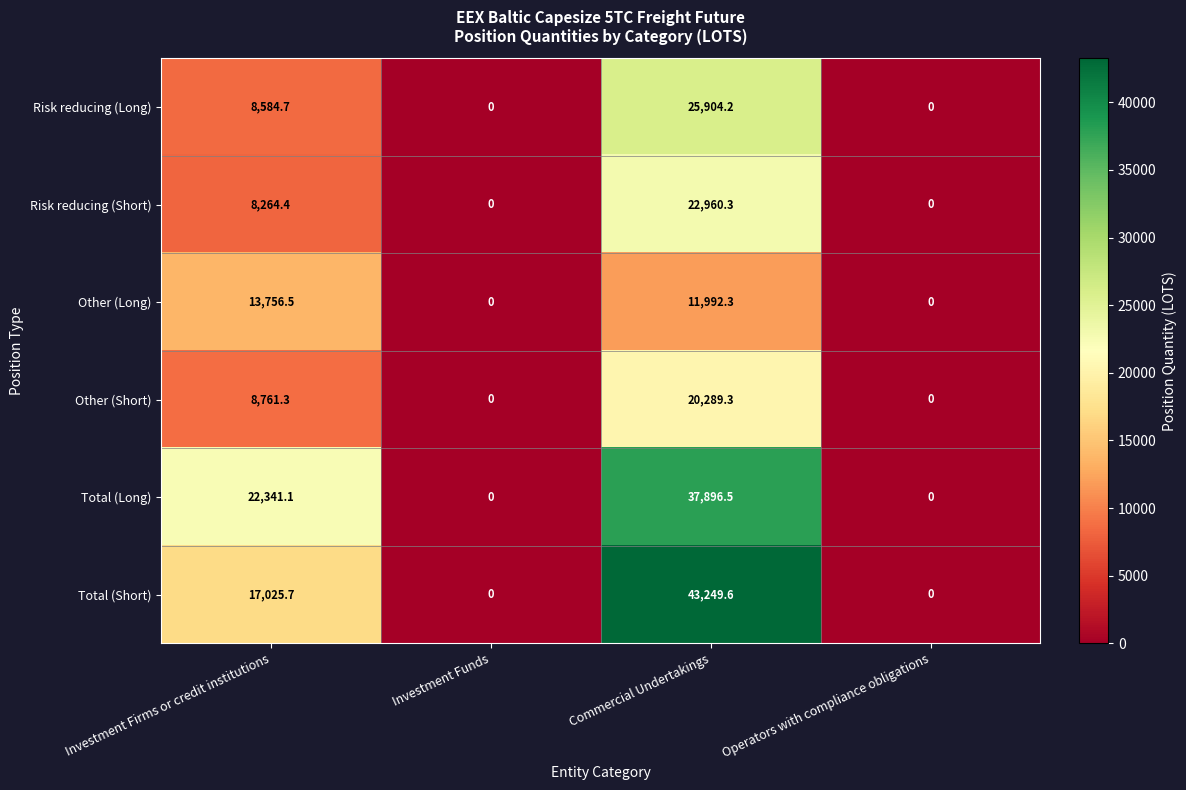

What is the difference between the maximum and minimum values in the Risk reducing (Short) series?

22960.3